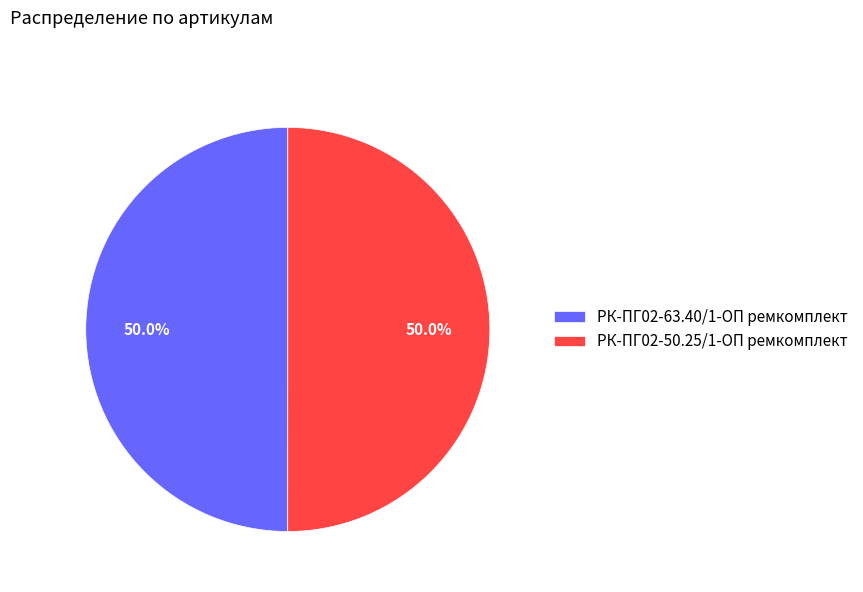

Approximately how many times larger is the value at РК-ПГ02-50.25/1-ОП ремкомплект compared to РК-ПГ02-63.40/1-ОП ремкомплект?

1.0